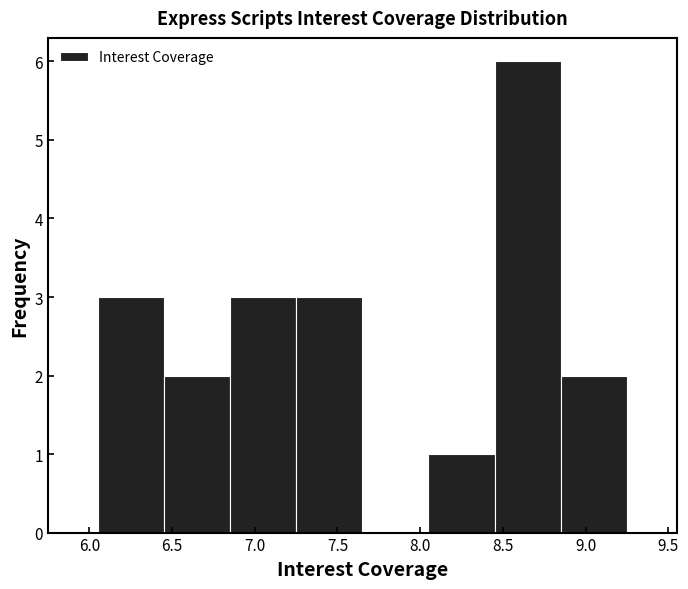

How tall is the bar that spans 8.45 to 8.85 on the x-axis? The values are not printed on the chart, so give them approximately, as read against the axis.

6